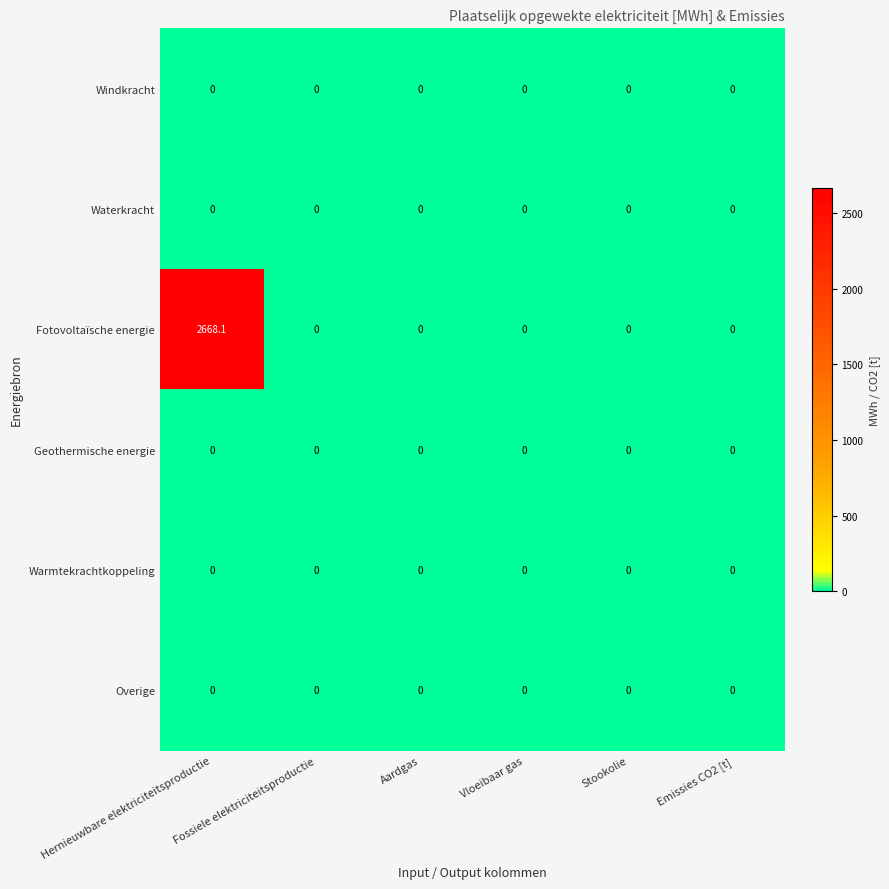

Which series has the largest total across all categories?

Fotovoltaïsche energie